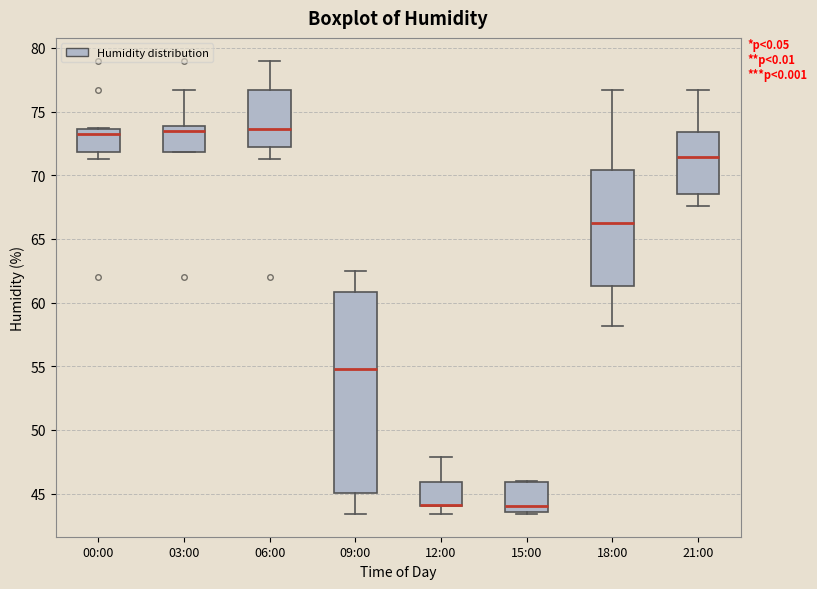

Which box is the tallest, from its lower edge to its upper edge?

09:00